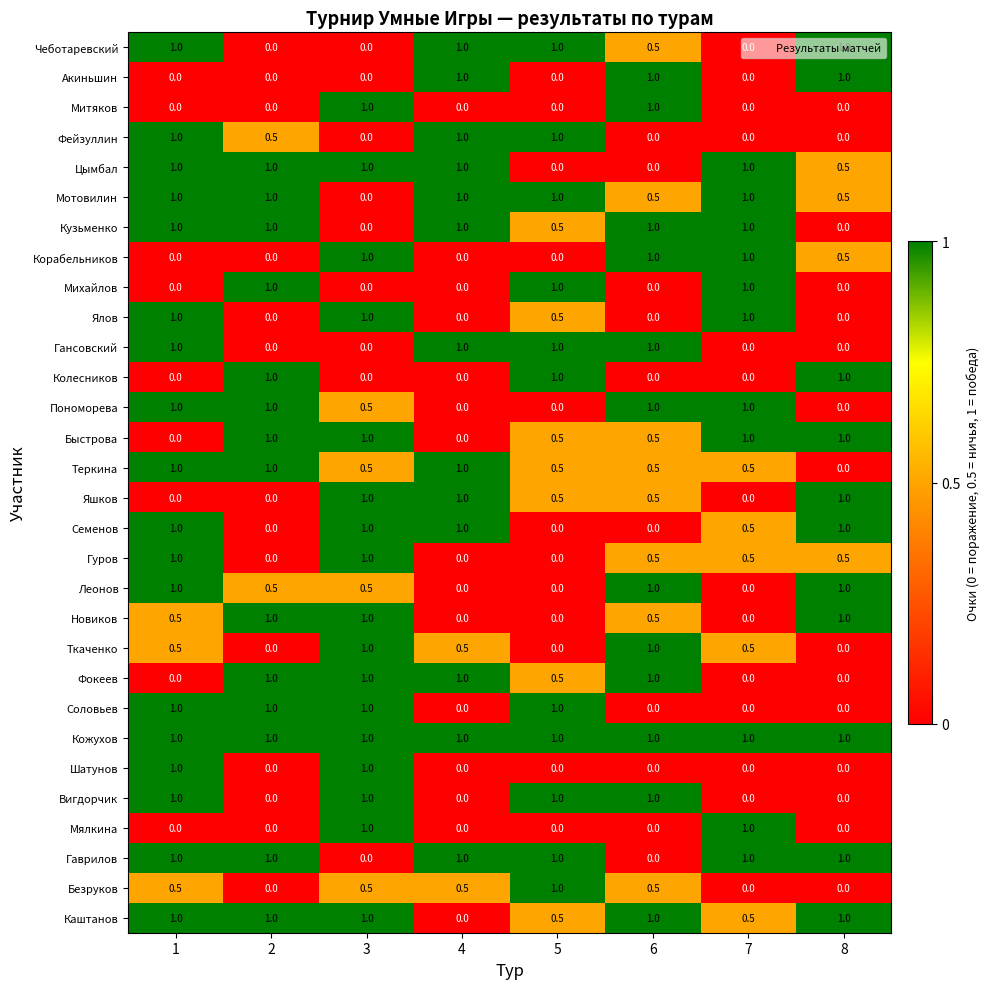

How many values in the Вигдорчик series are below 1?

4